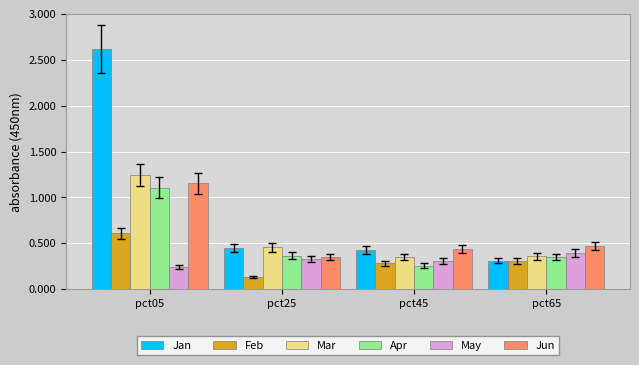

Count the Jun values in the range 0 to 1.

3